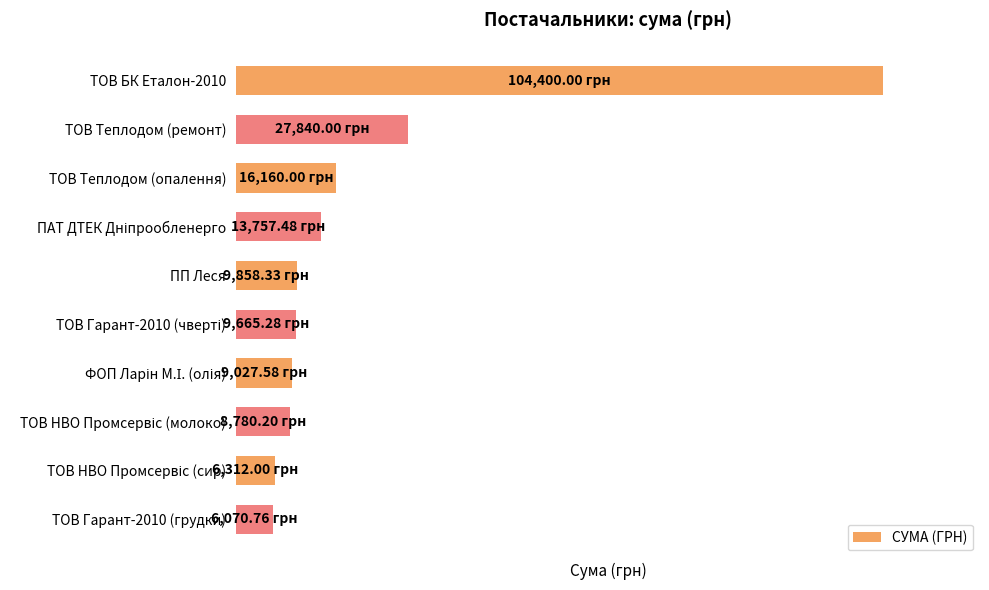

Does the chart contain any negative values?

No